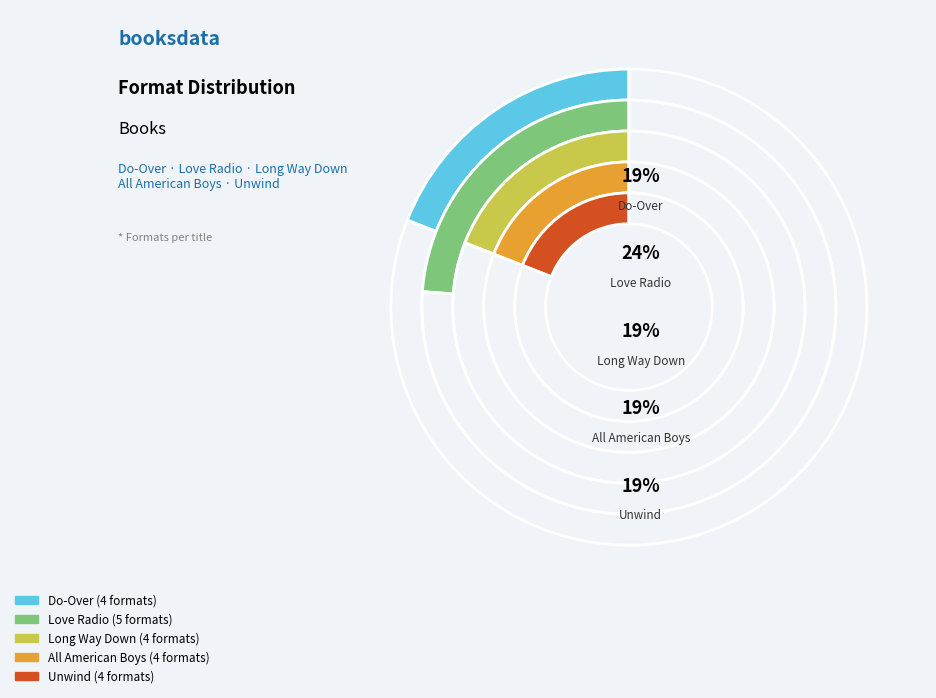

Approximately how many times larger is the value at Unwind compared to Do-Over?

1.0